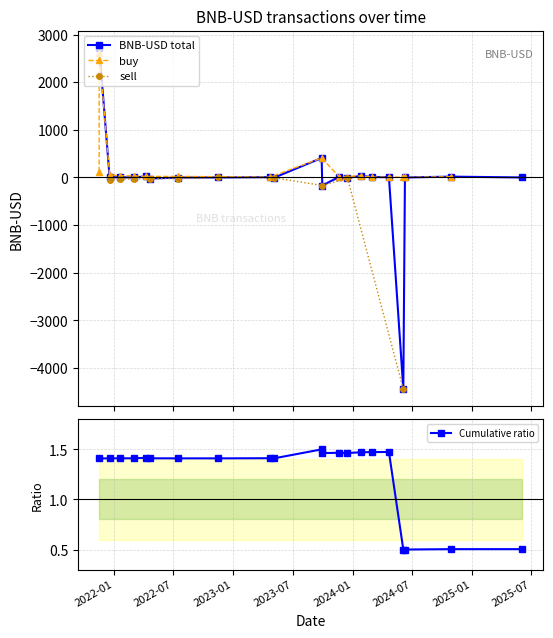

True or false: buy has a value of 90.2 at 2.

False